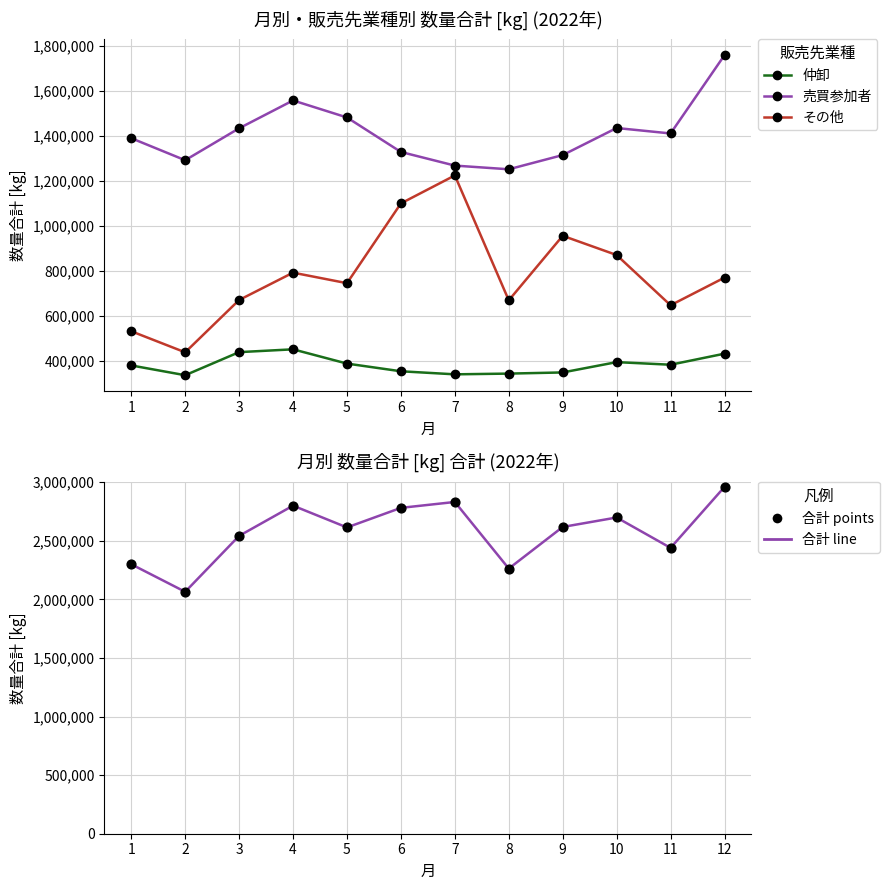

Which series reaches the maximum Y coordinate?

合計